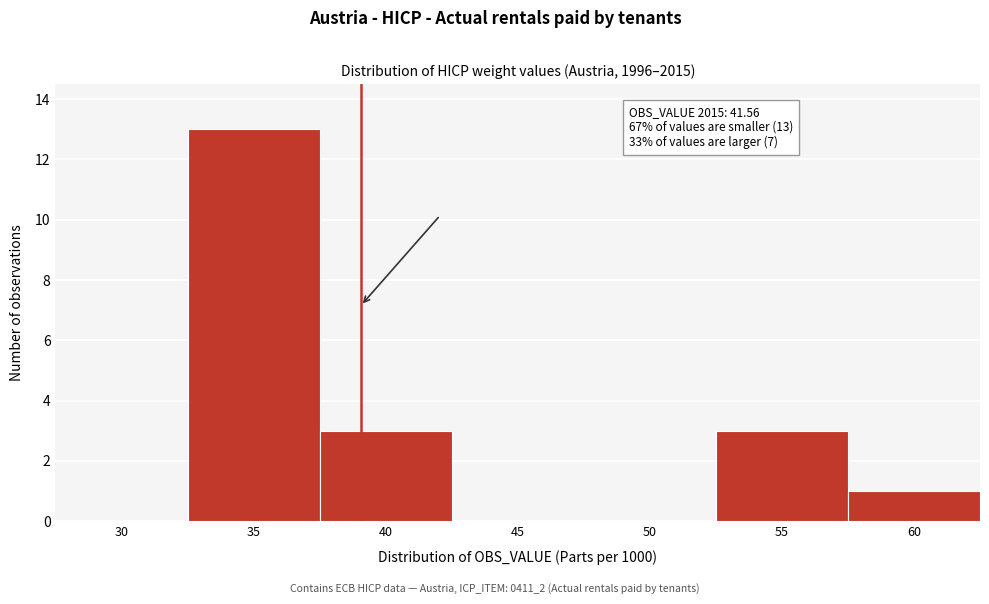

Reading left to right, transcribe all the data shown in this chart.

30=0	35=13	40=3	45=0	50=0	55=3	60=1